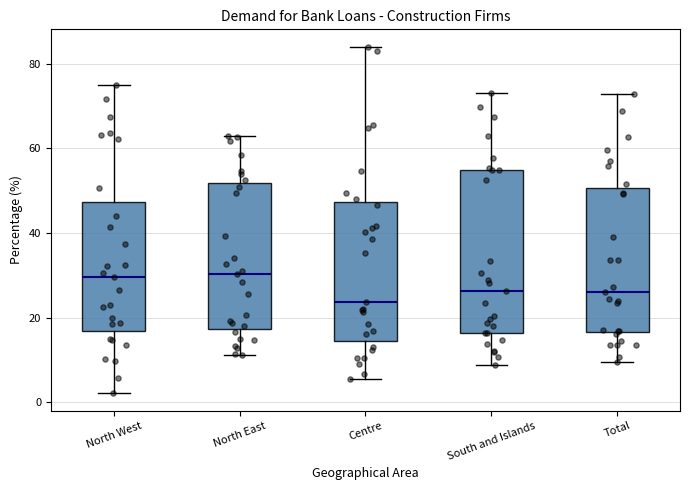

Where is the lower edge of the box for South and Islands on the y-axis? The values are not printed on the chart, so give them approximately, as read against the axis.

16